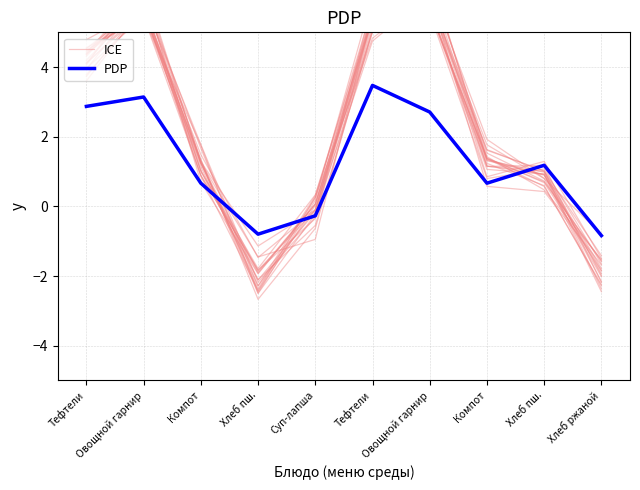

What is the difference between the second highest and second lowest values in the ICE series?

7.2